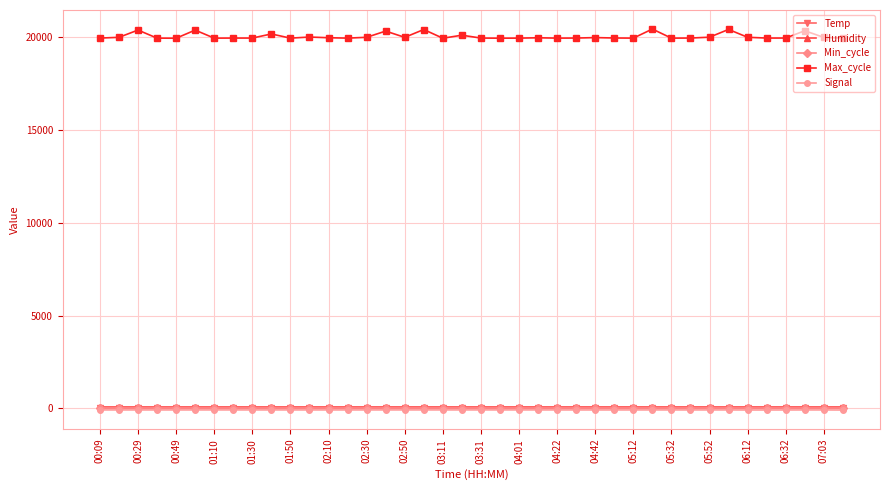

Which series has the largest total across all categories?

Max_cycle